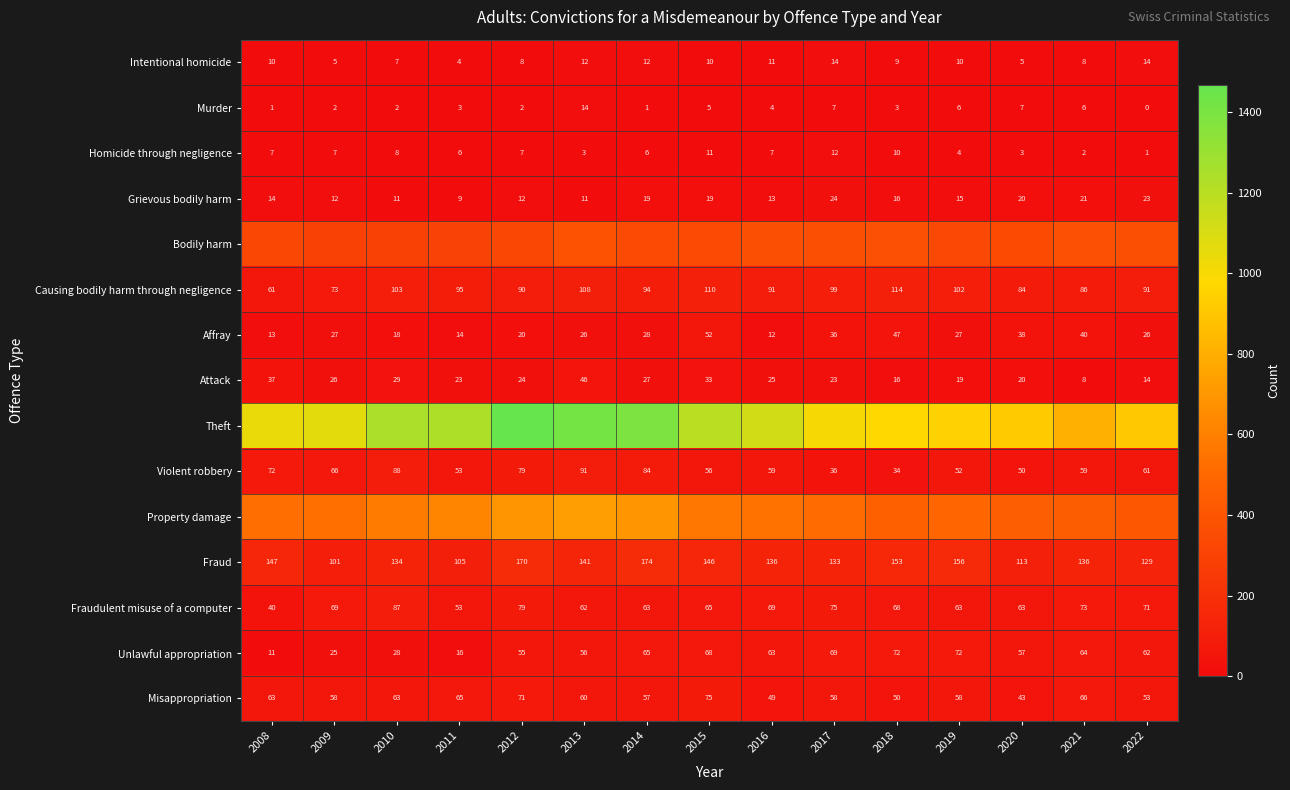

At which label does Violent robbery reach its peak?

2013